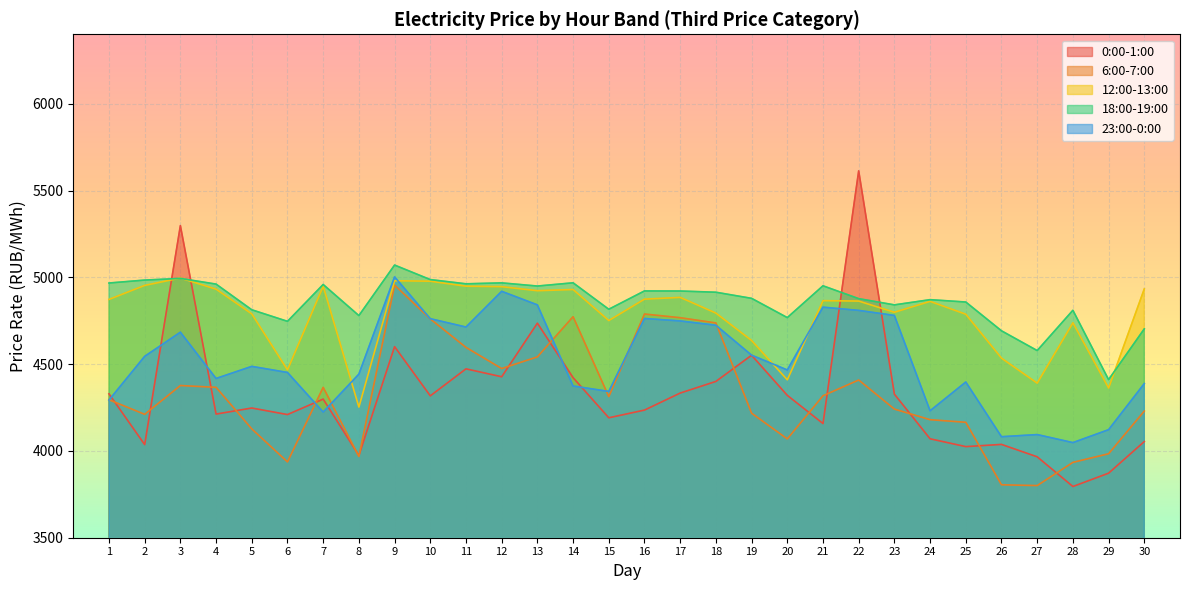

How many interior local valleys does the 23:00-0:00 series have?

8